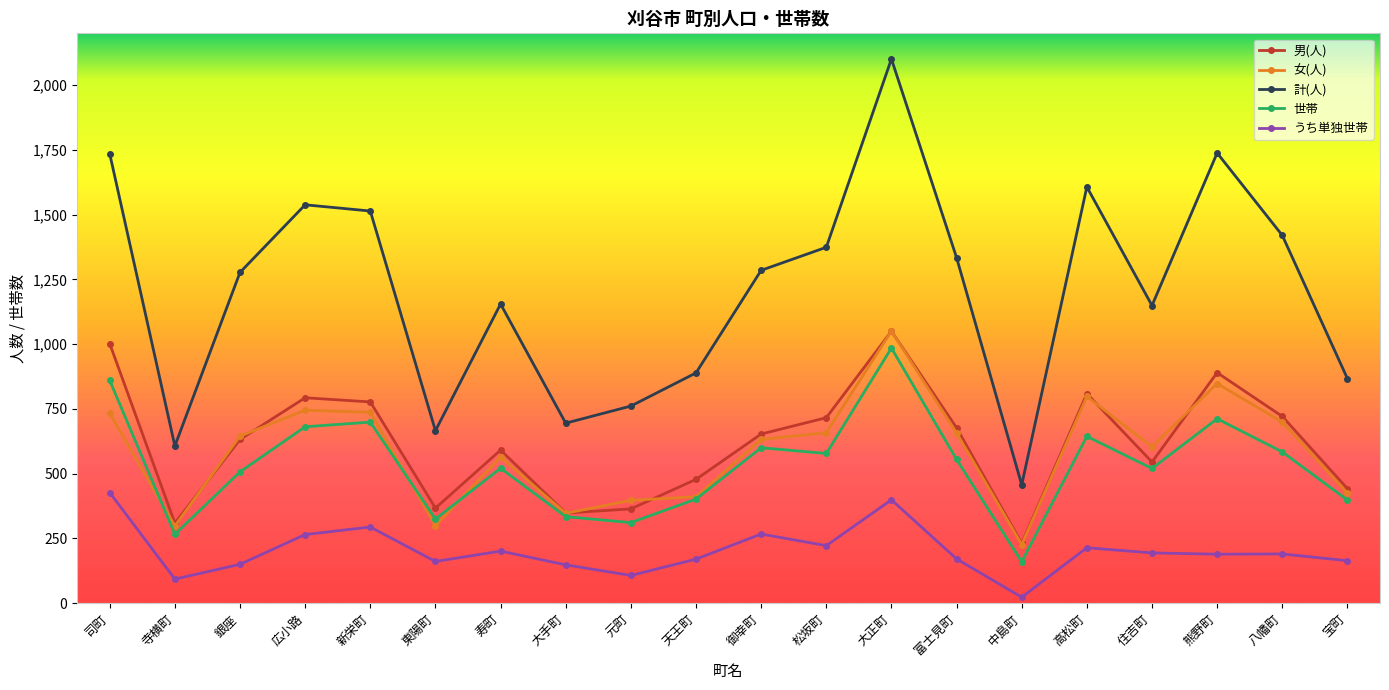

What is the label of the 18th point from the left?

熊野町